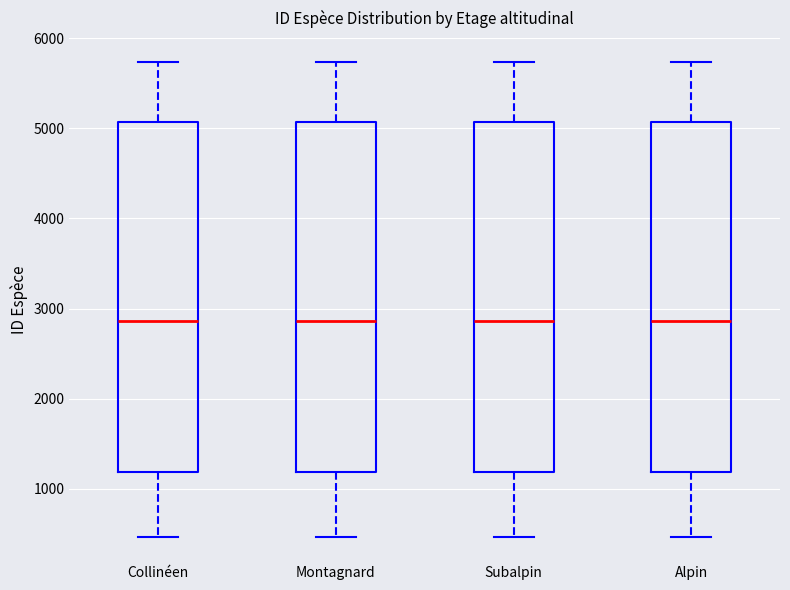

Reading left to right, read every box against the y-axis: the position of its median line, the range the box covers, and the ends of its whiskers. The values are not printed on the chart, so give them approximately, as read against the axis.

Collinéen: median 2900, box 1200 to 5100, whiskers 500 to 5700
Montagnard: median 2900, box 1200 to 5100, whiskers 500 to 5700
Subalpin: median 2900, box 1200 to 5100, whiskers 500 to 5700
Alpin: median 2900, box 1200 to 5100, whiskers 500 to 5700